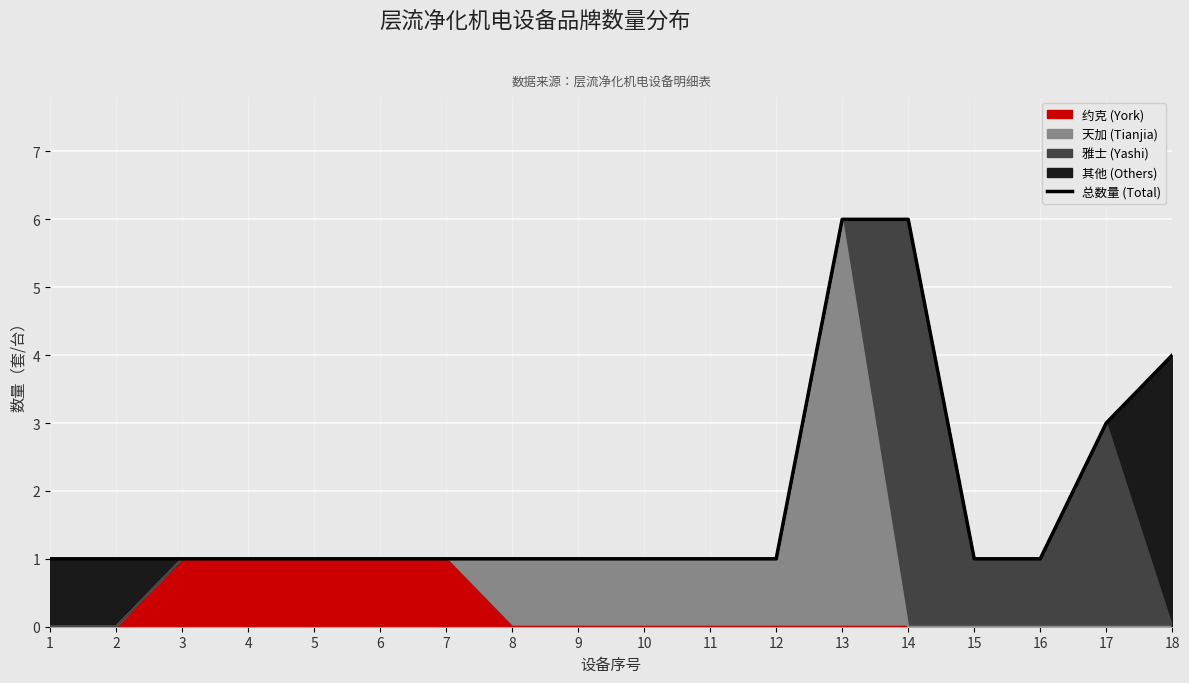

Does the chart display data point markers on the line(s)?

No